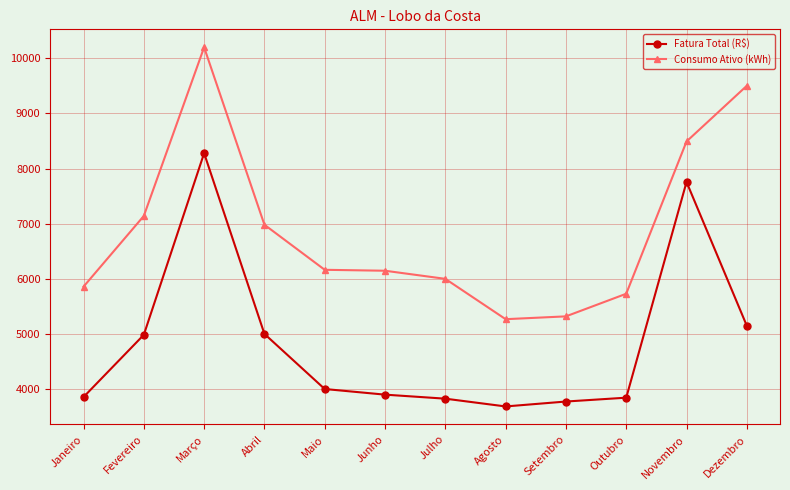

True or false: Fatura Total (R$) has a value of 3689.3 at Agosto.

True